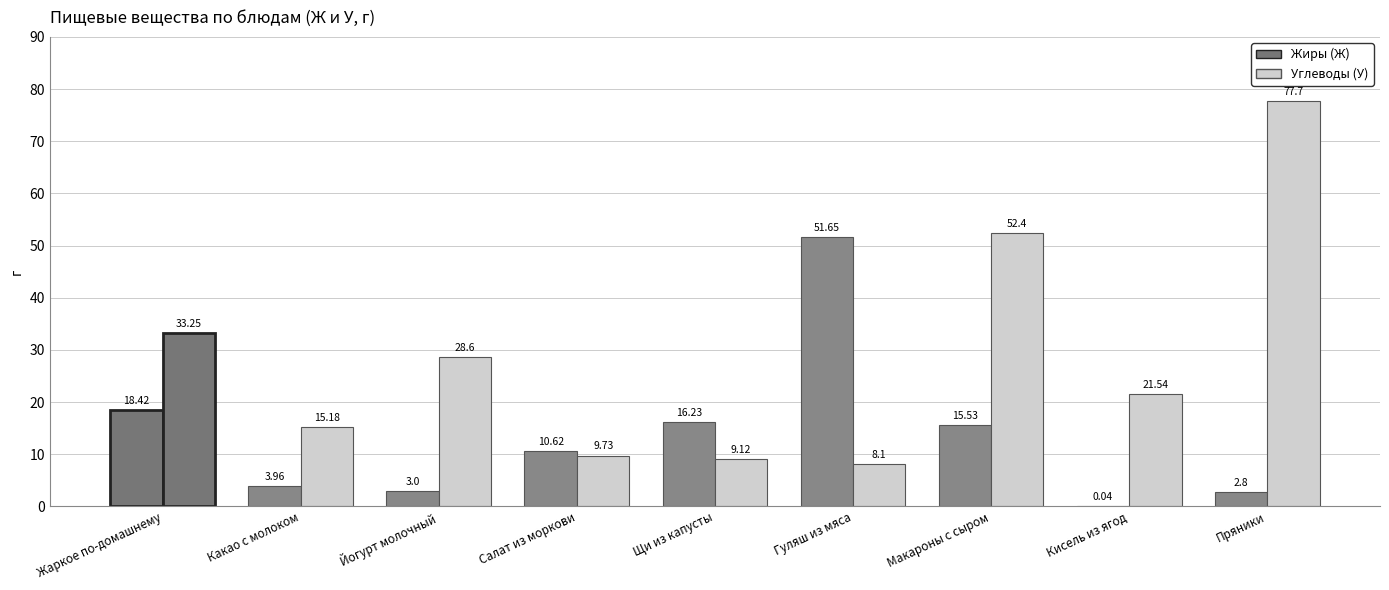

At which category is the sum across all series the highest?

Пряники